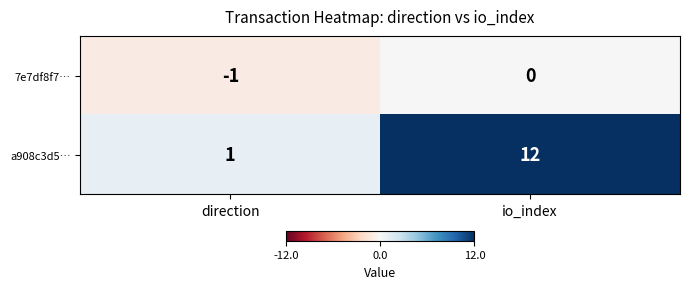

Reading left to right, list all the values displayed in this chart.

7e7df8f7…: -1	0
a908c3d5…: 1	12